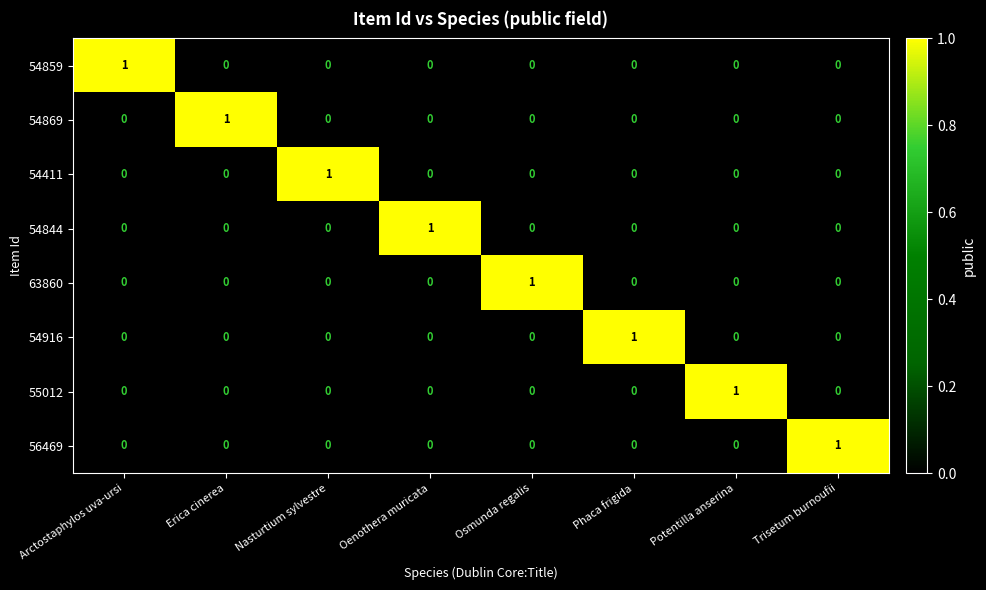

True or false: 54916 has a value of 2 at Phaca frigida.

False